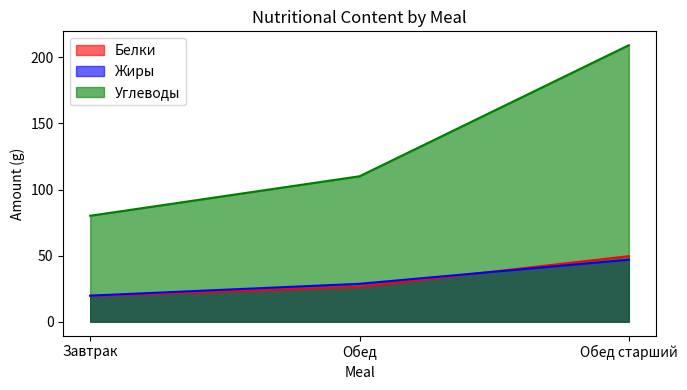

At which category is the sum across all series the highest?

Обед старший